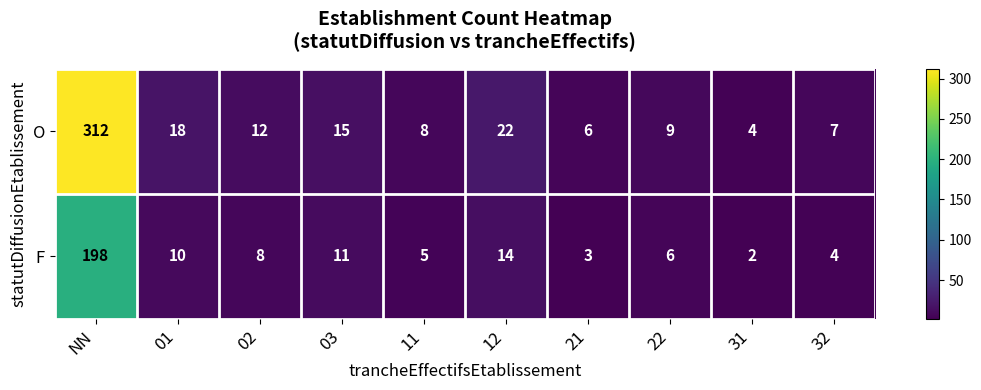

Is it true that F equals 11 at 03?

True